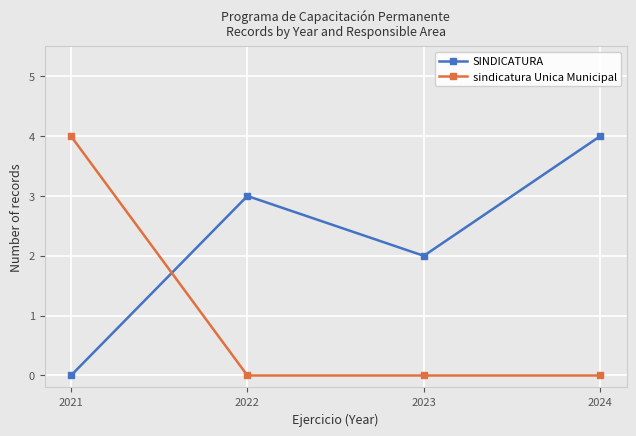

What is the spread (max minus min) of values at 2021?

4